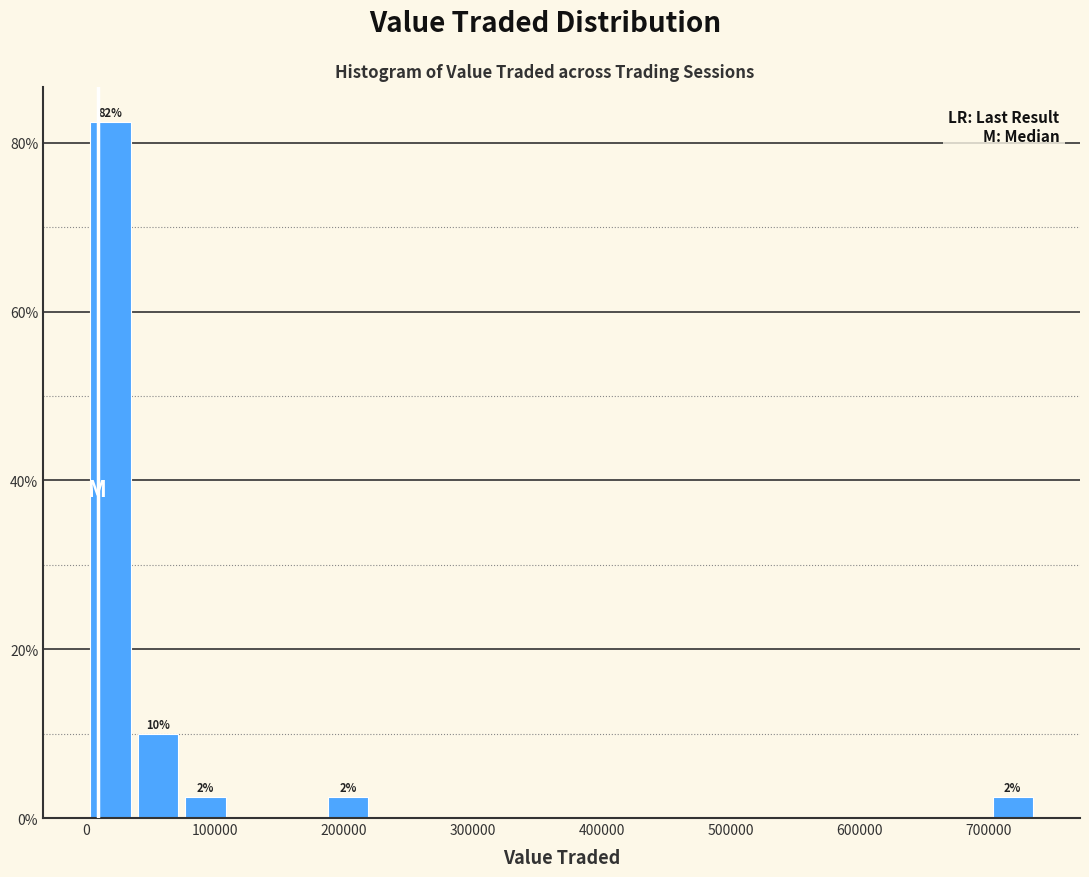

Around what value on the x-axis is the tallest bar? Give the approximate position of its centre, as read against the axis.

20000